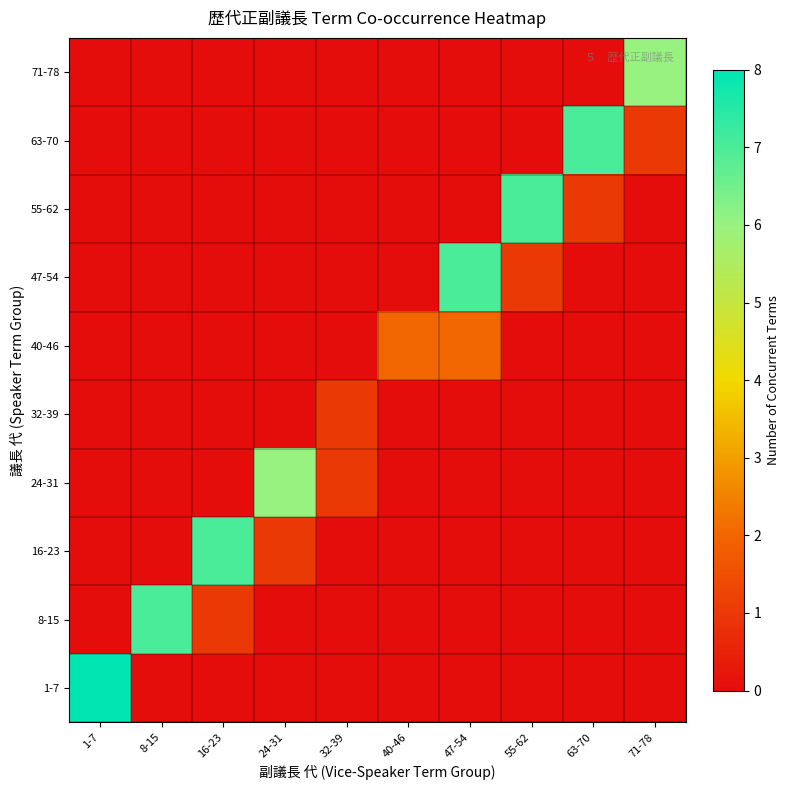

Which category has the highest value across all series?

1-7